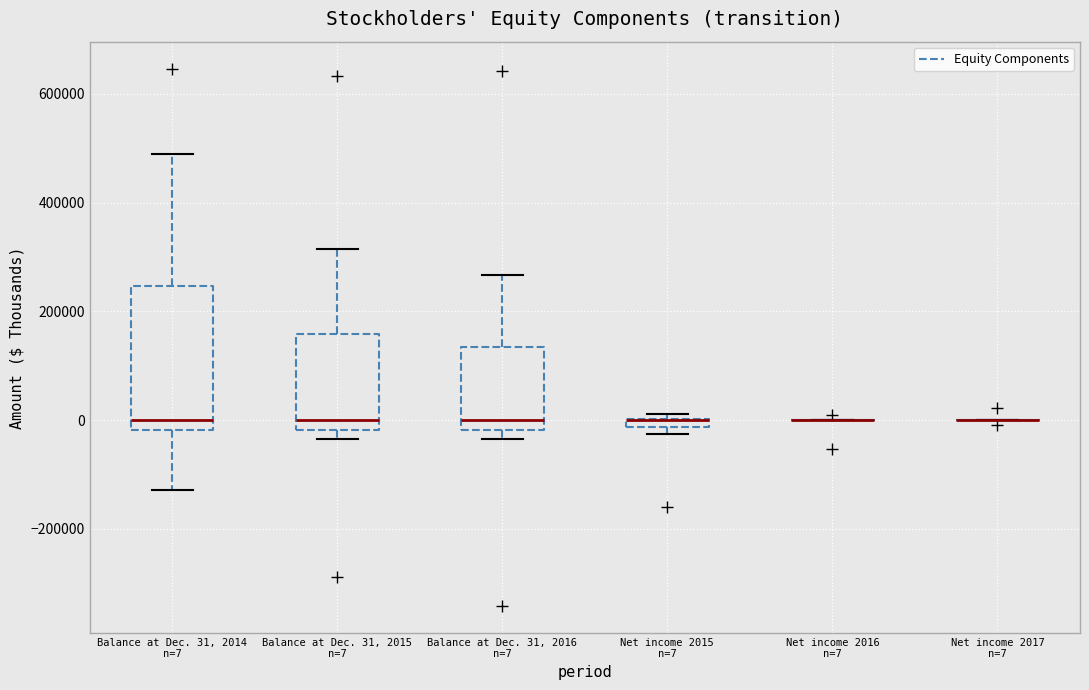

Which box is the tallest, from its lower edge to its upper edge?

Balance at Dec. 31, 2014 n=7